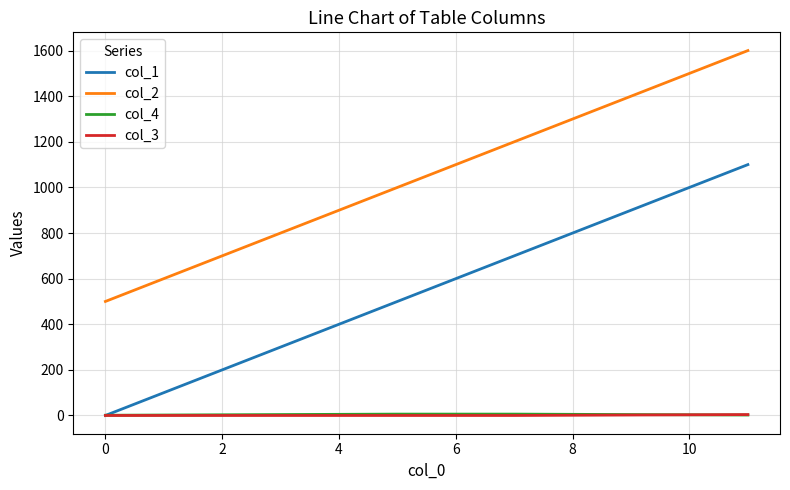

What is the greatest value displayed?

1600